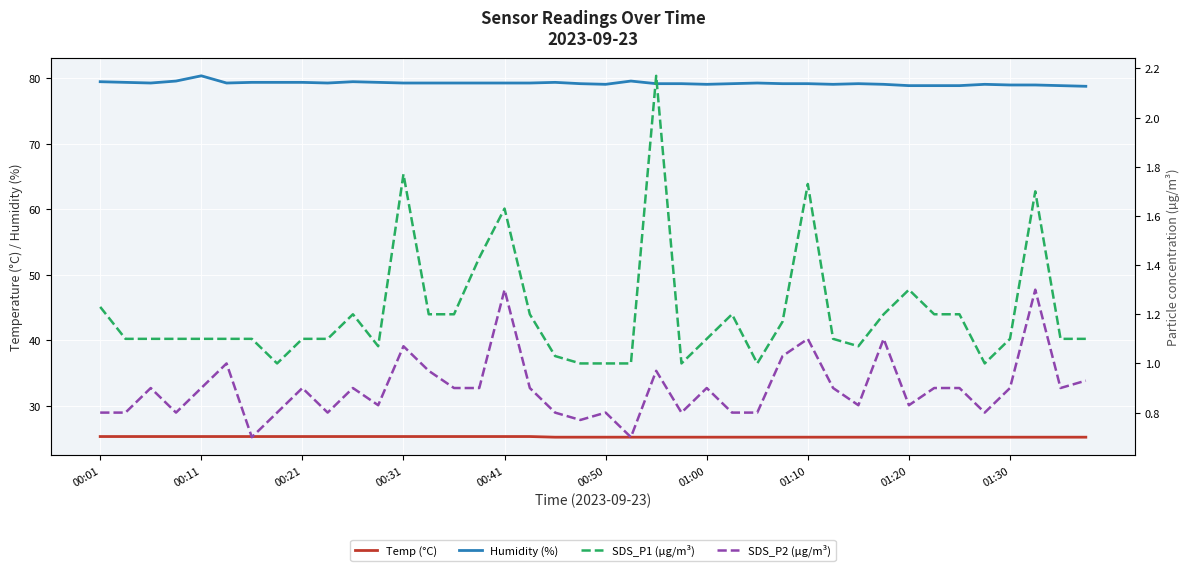

Which series changed the most between 25 and 31?

SDS_P2 (µg/m³)